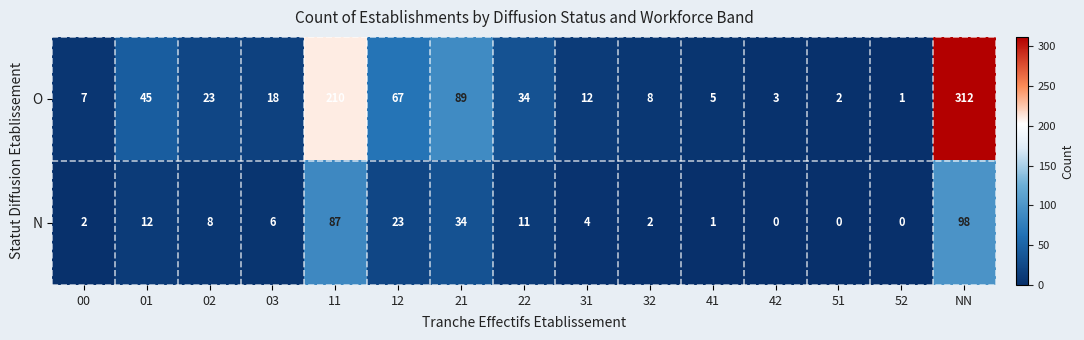

Rank the series by their maximum value, from lowest to highest.

N, O